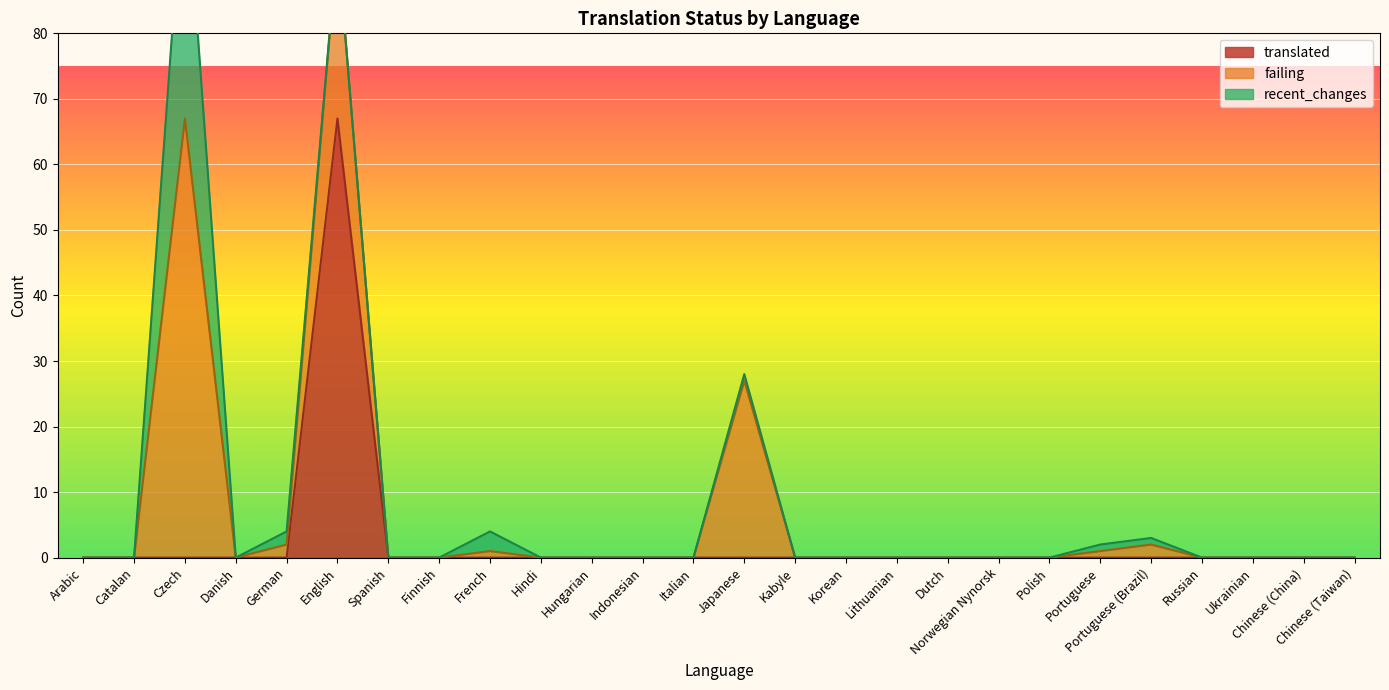

Is it true that translated equals -46 at German?

False